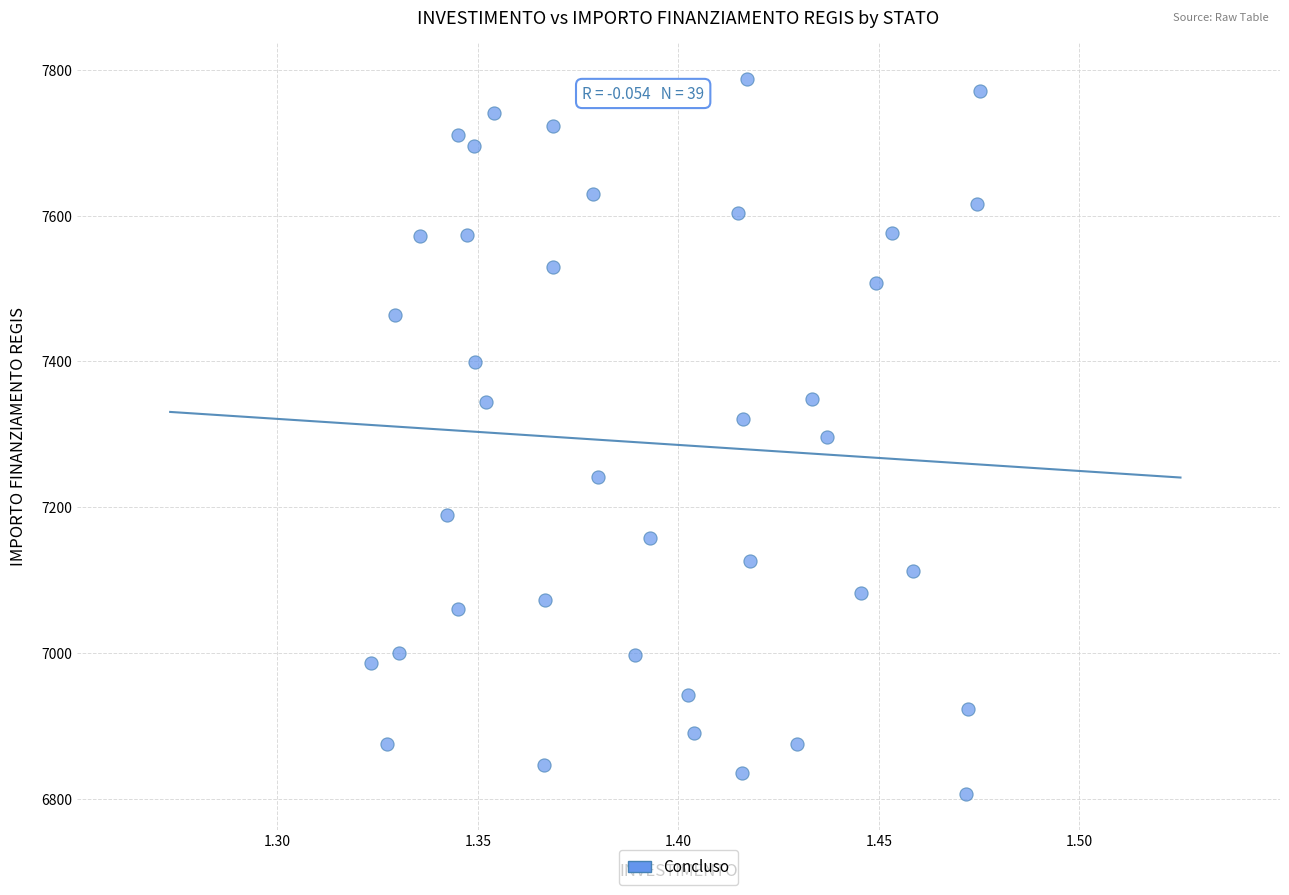

What is the range of Y values (max minus min)?

981.4